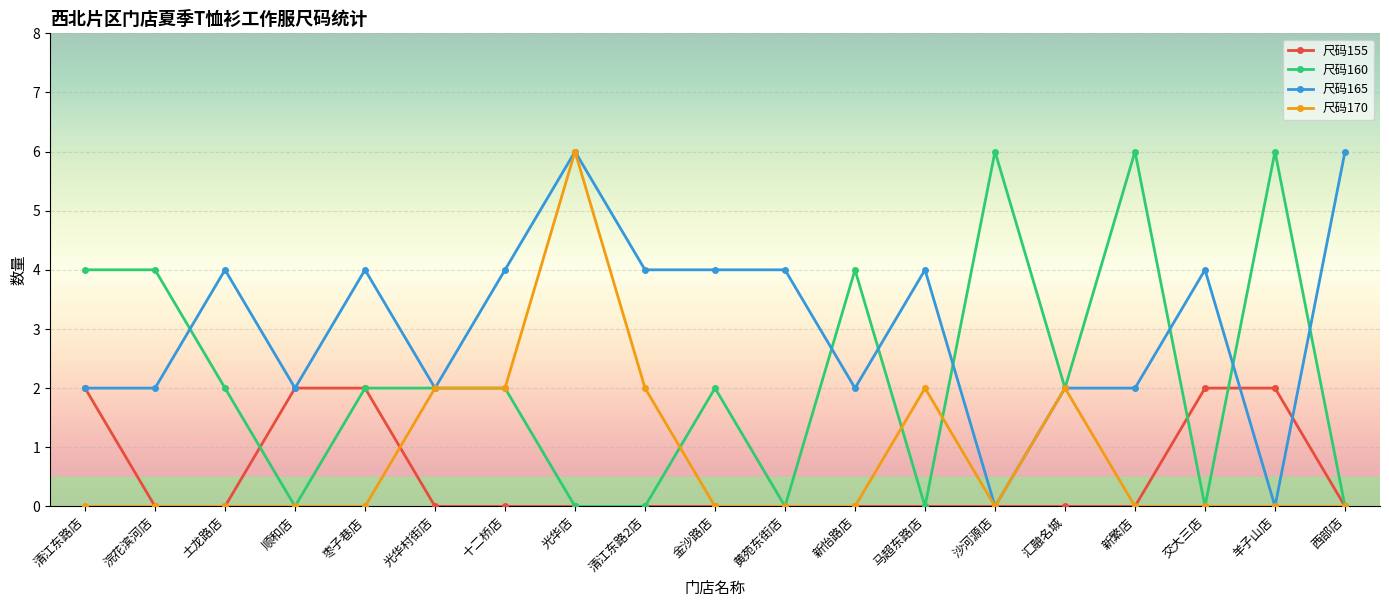

Which series has the largest total across all categories?

尺码165